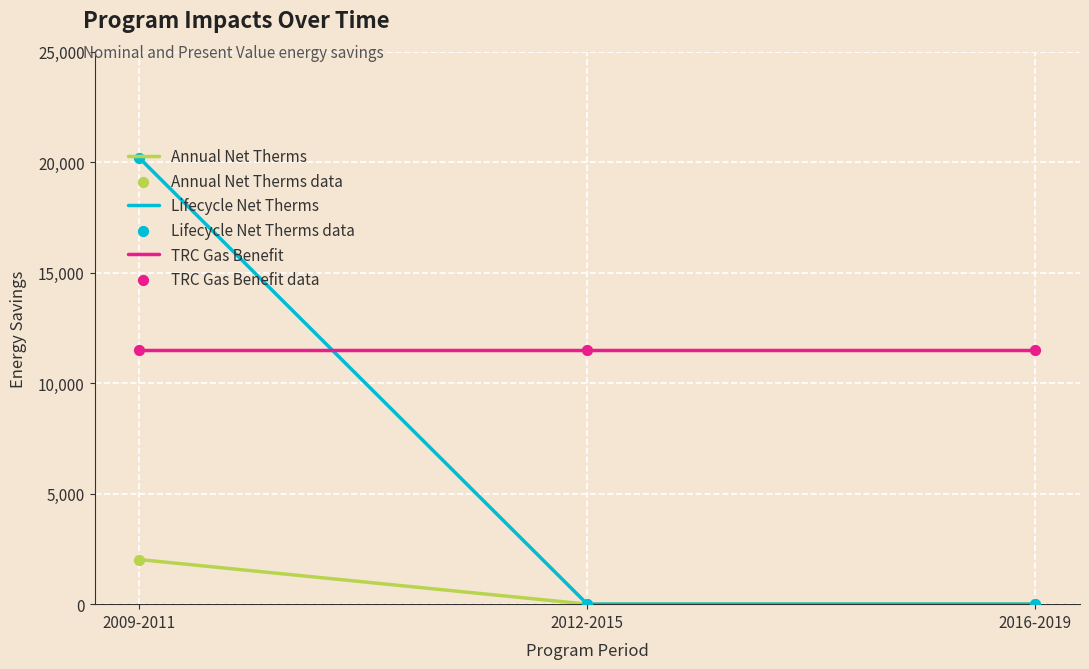

What is the greatest value displayed?

20183.5